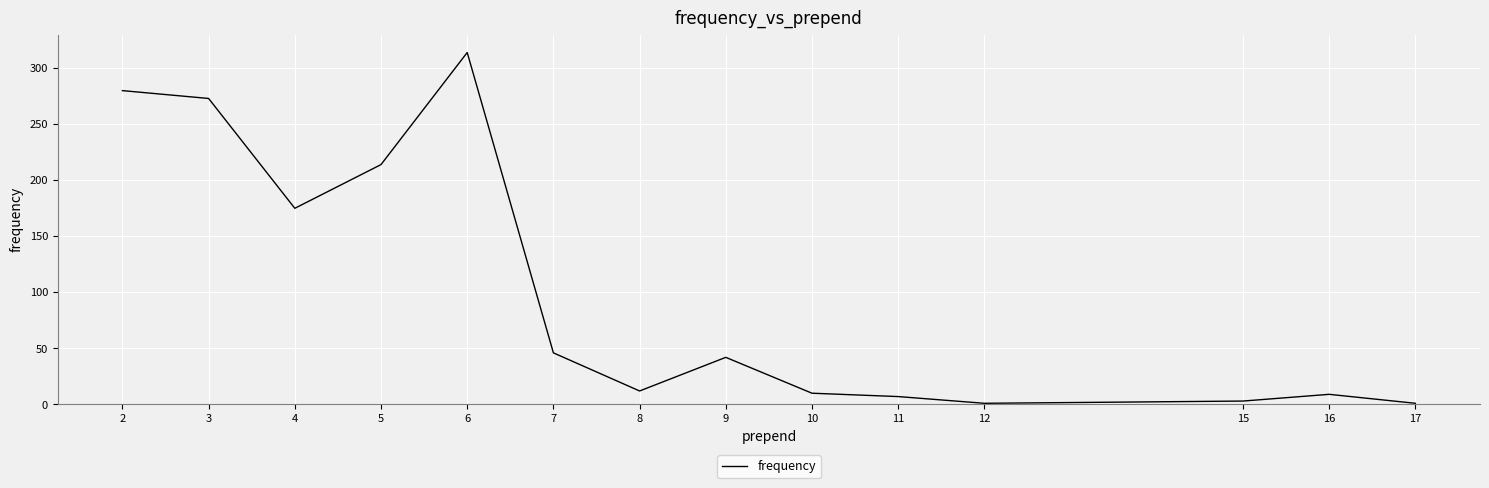

Where does the data first go above 42?

2